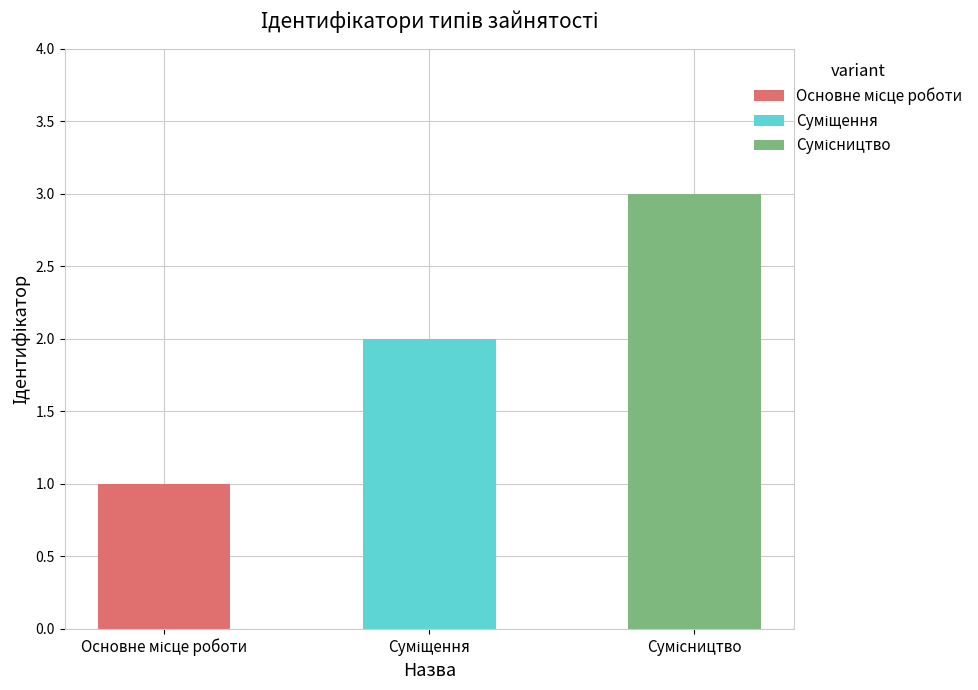

Which category has the lowest value across all series?

Основне місце роботи